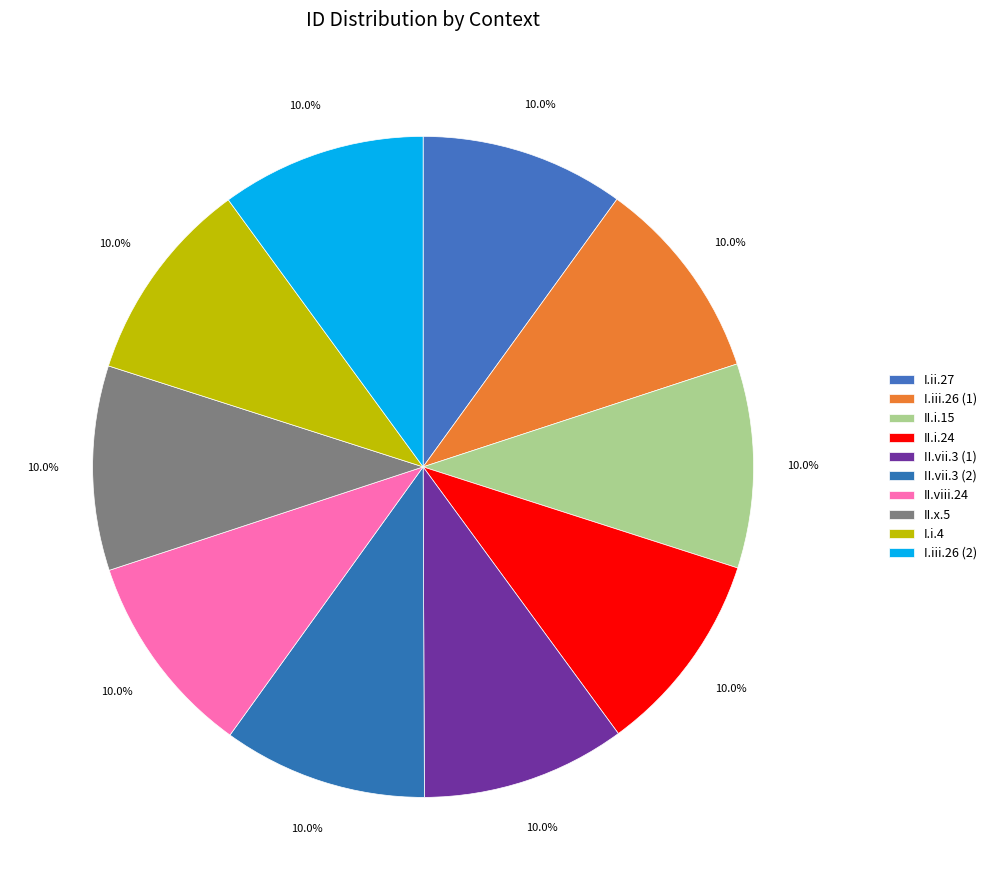

Does II.vii.3 (2) represent more than half of the total?

No